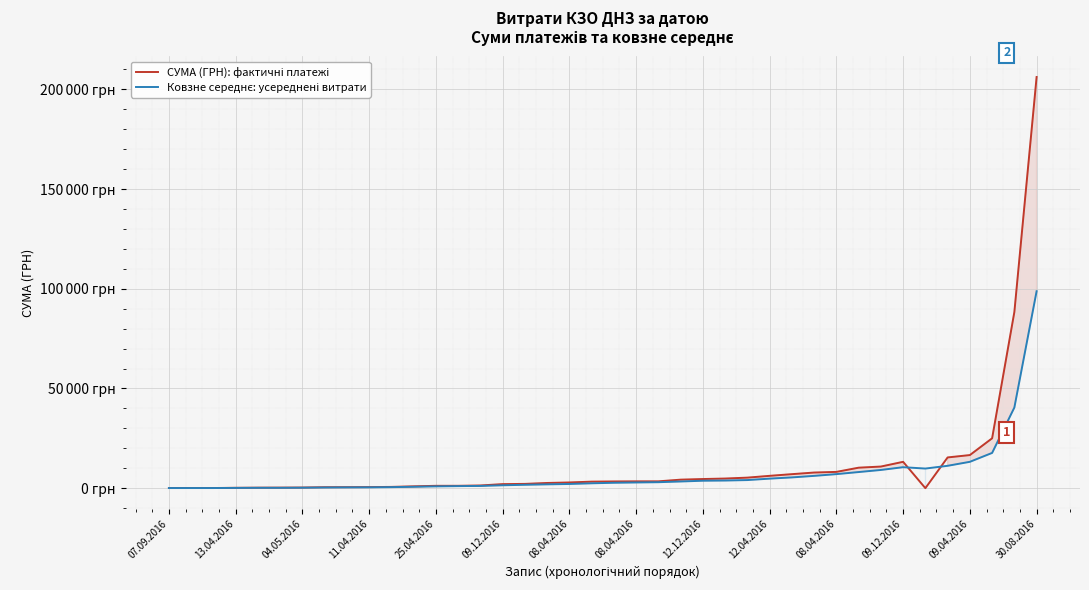

What is the approximate value of СУМА (ГРН): фактичні платежі at 09.04.2016?

16614.1